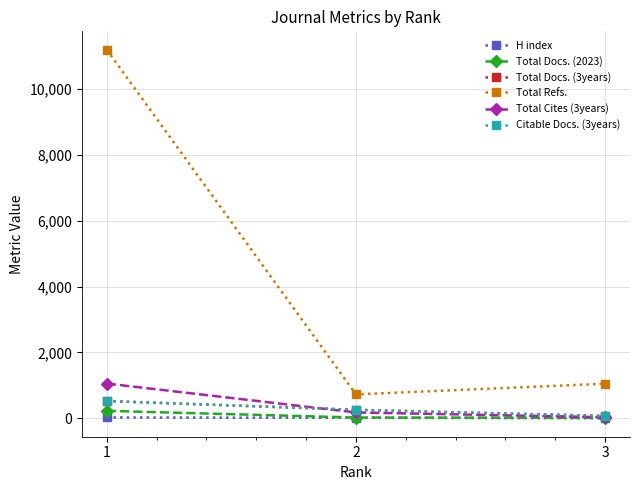

What is the difference between the maximum and minimum values in the Citable Docs. (3years) series?

452